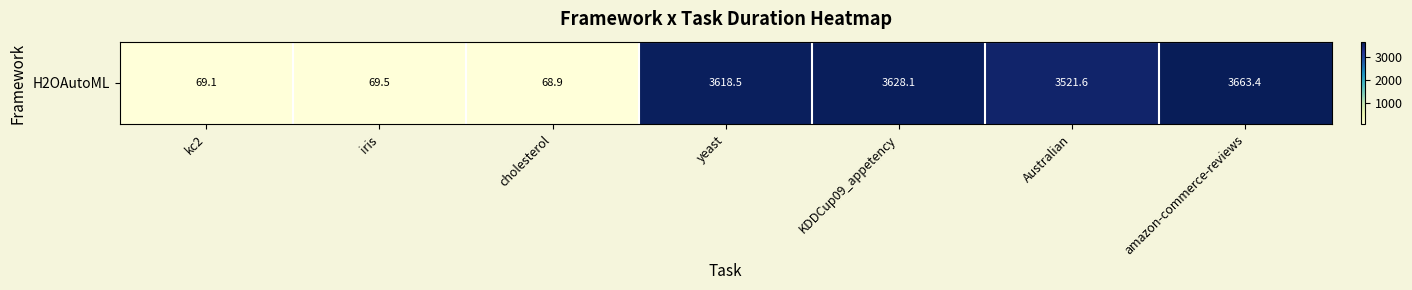

Is it true that the value at kc2 is 34.7?

False